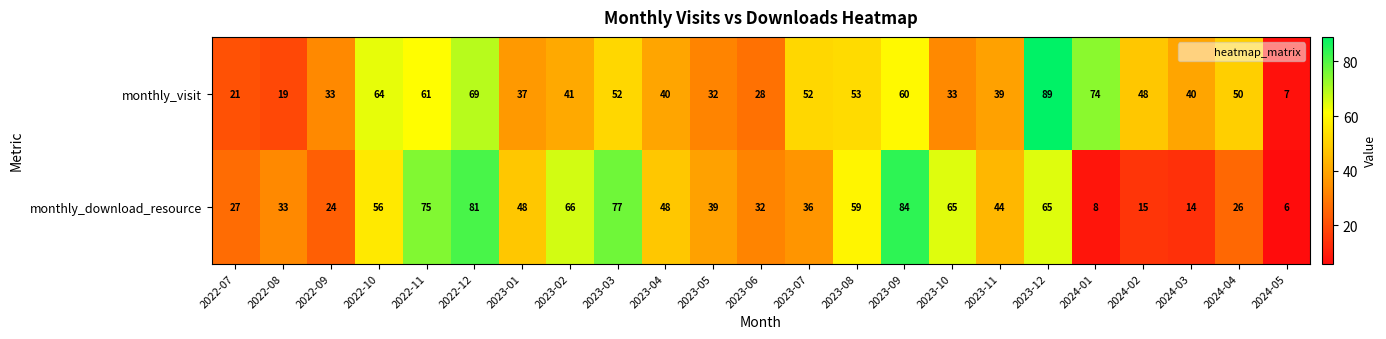

Which series has the largest total across all categories?

monthly_visit